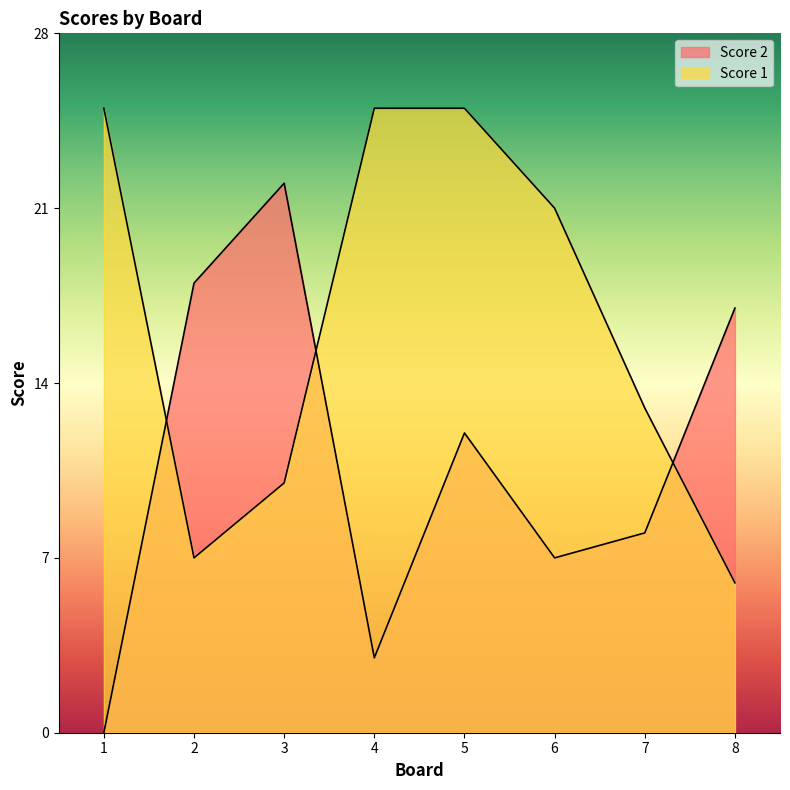

The value of Score 2 at 5 is 12. True or false?

True